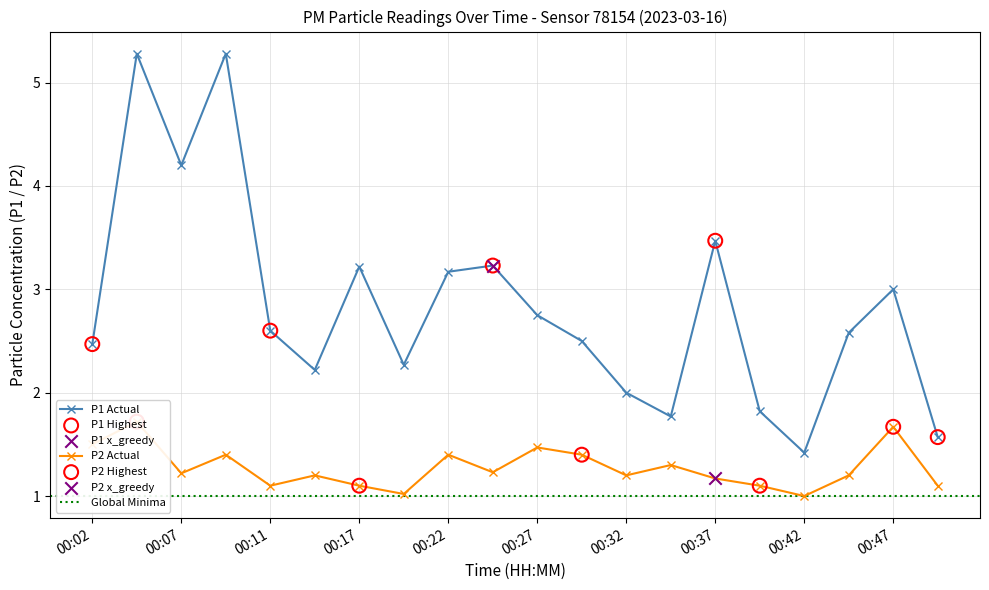

At which category is the sum across all series the highest?

00:04